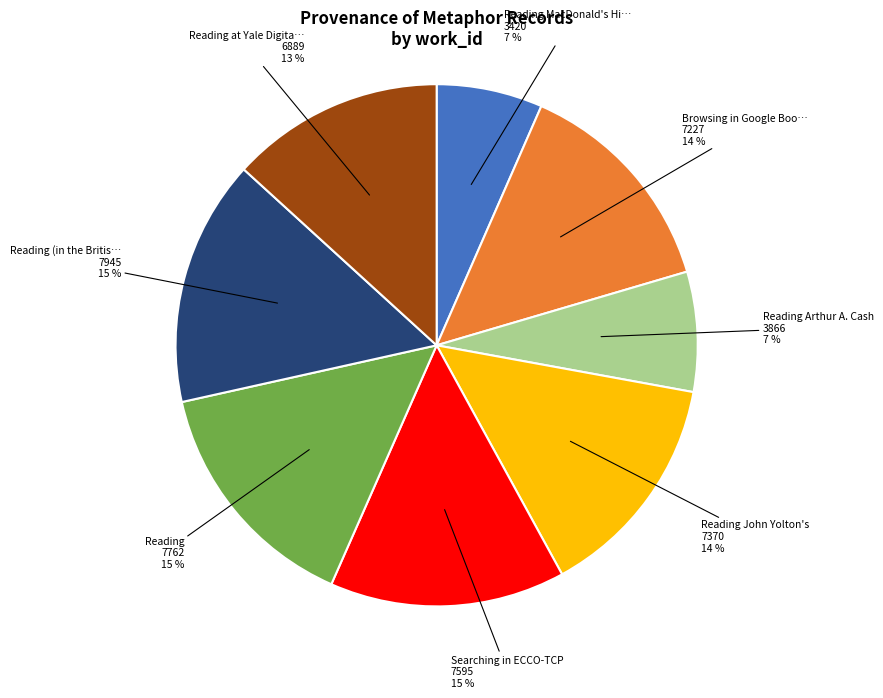

Does Reading at Yale Digita… account for over 50% of the chart?

No